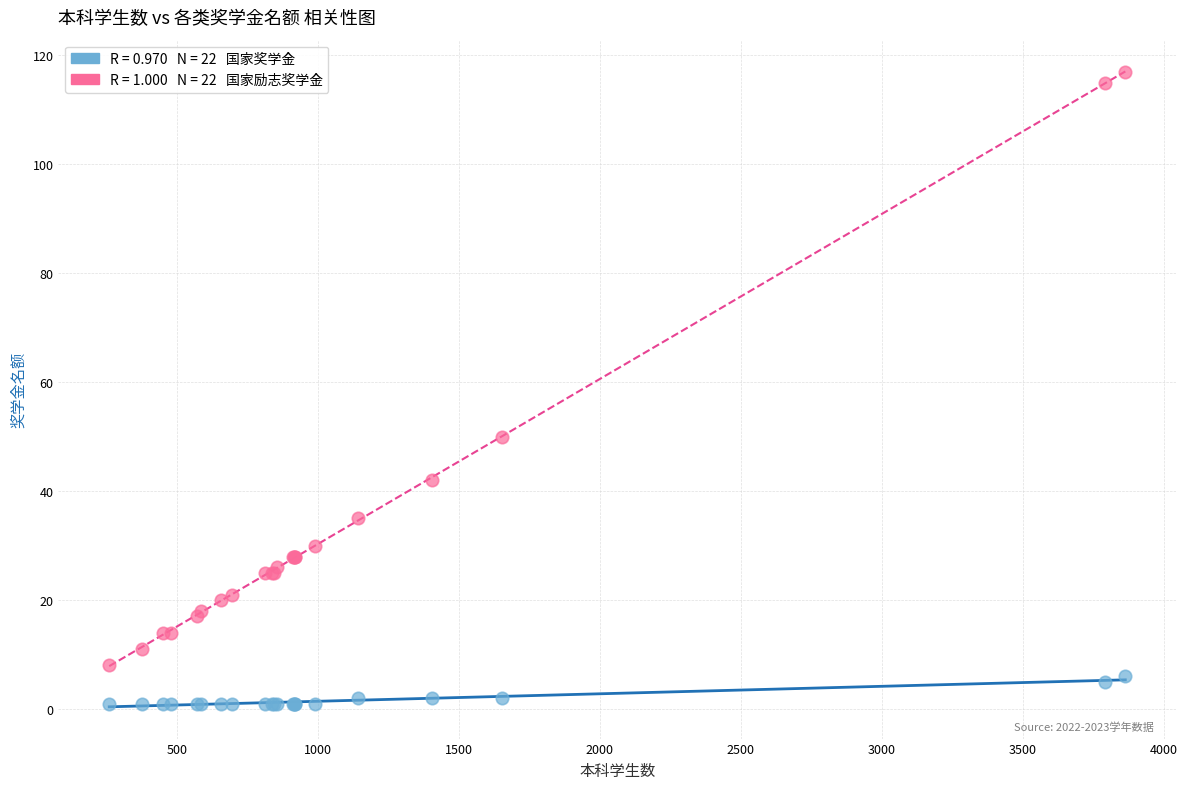

Across all series, what Y value is closest to 59?

50